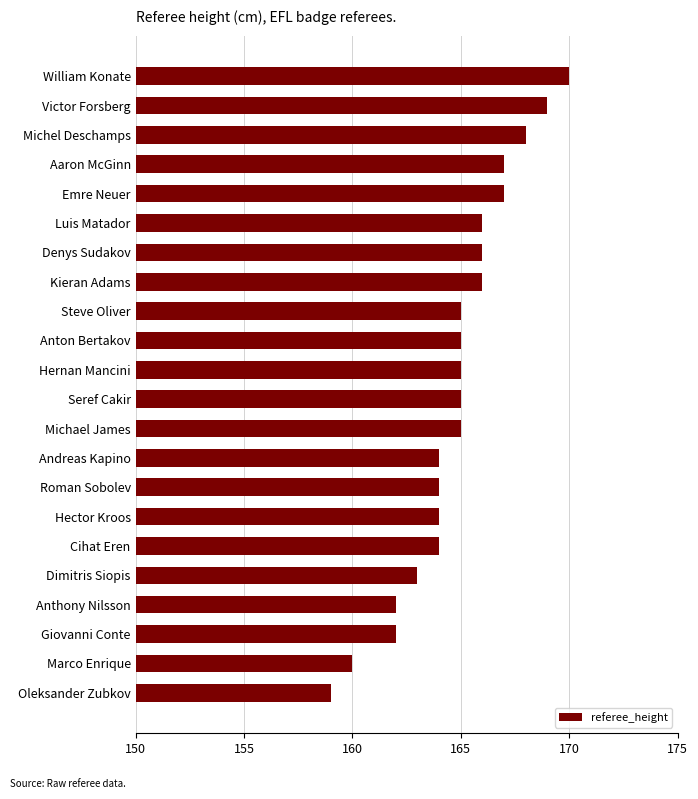

Read the value at Victor Forsberg, to the nearest 5.

170